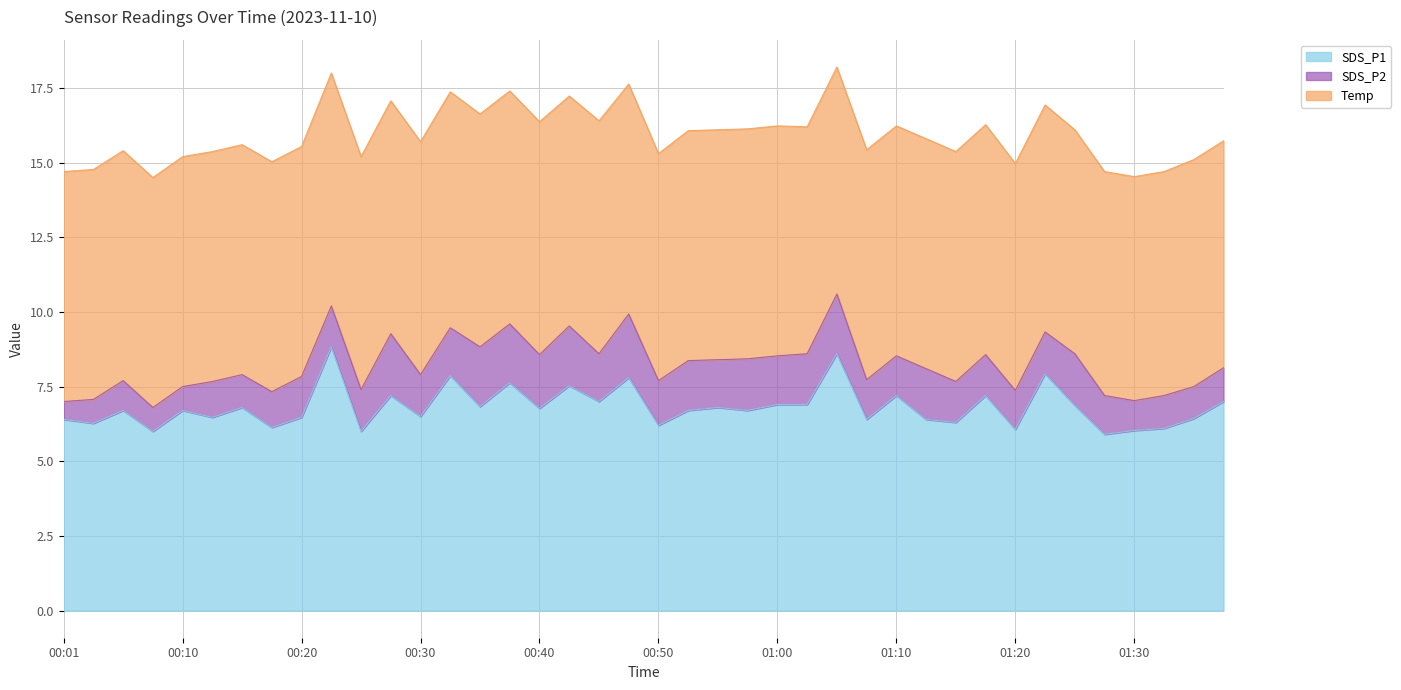

True or false: SDS_P2 and Temp cross at least once.

False